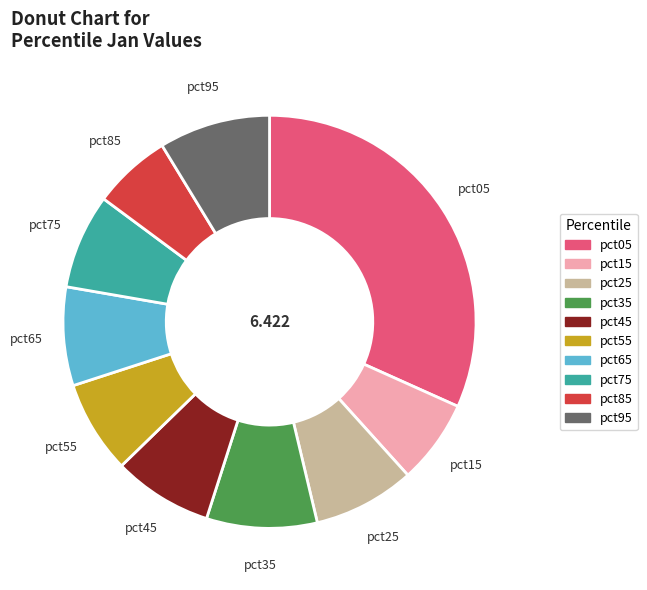

Between pct95 and pct25, which is larger?

pct95